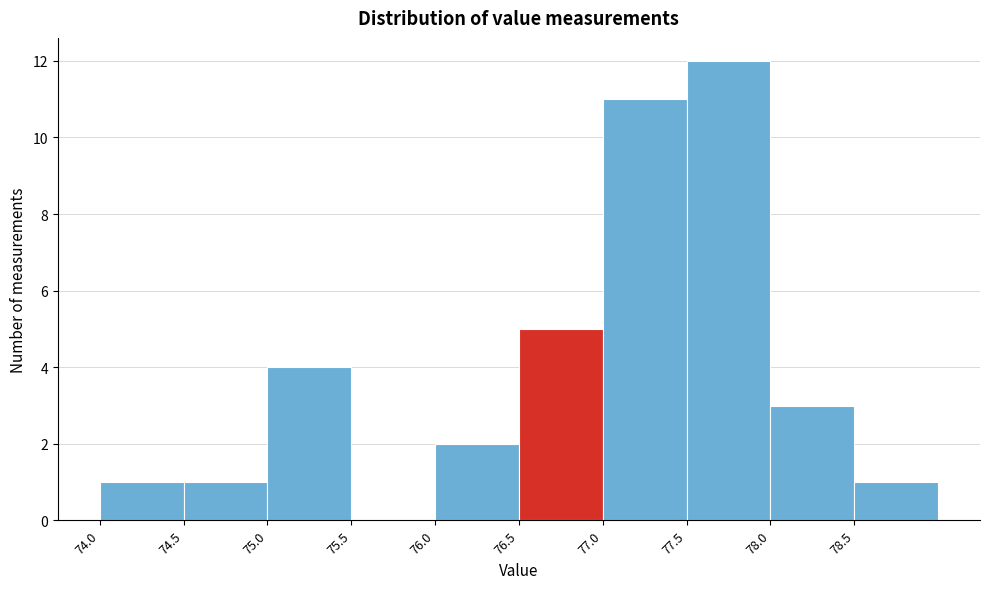

Reading left to right, transcribe this chart: for each bar, give the range it covers on the x-axis and its height. The values are not printed on the chart, so give them approximately, as read against the axis.

74.0 to 74.5: 1
74.5 to 75.0: 1
75.0 to 75.5: 4
75.5 to 76.0: 0
76.0 to 76.5: 2
76.5 to 77.0: 5
77.0 to 77.5: 11
77.5 to 78.0: 12
78.0 to 78.5: 3
78.5 to 79.0: 1